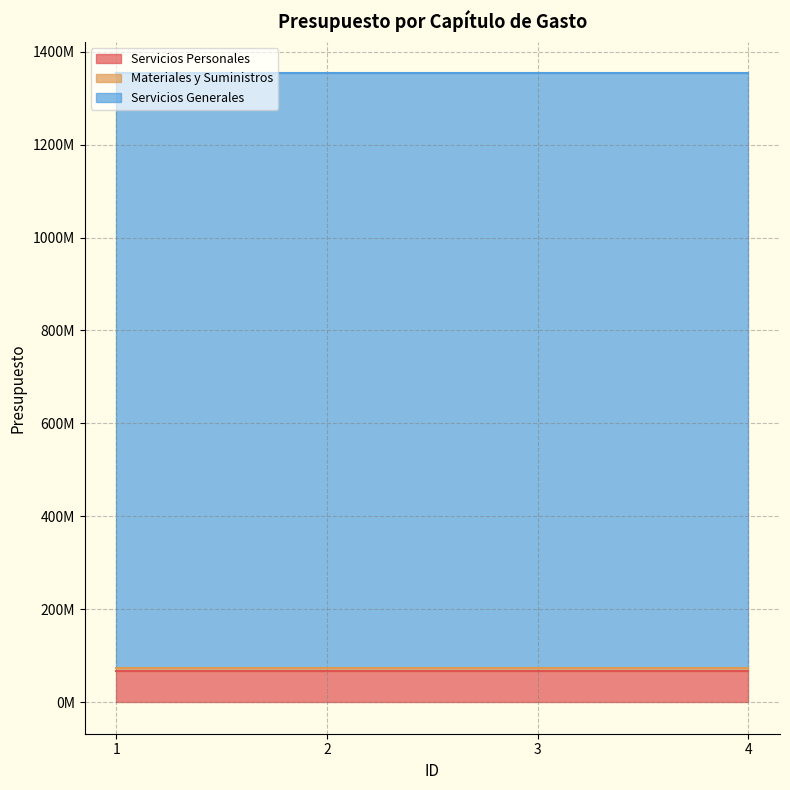

Reading left to right, list all the values displayed in this chart.

Servicios Personales: 67460455	67460455	67460455	67460455
Materiales y Suministros: 5624954	5624954	5624954	5624954
Servicios Generales: 1280327412	1280327412	1280327412	1280327412